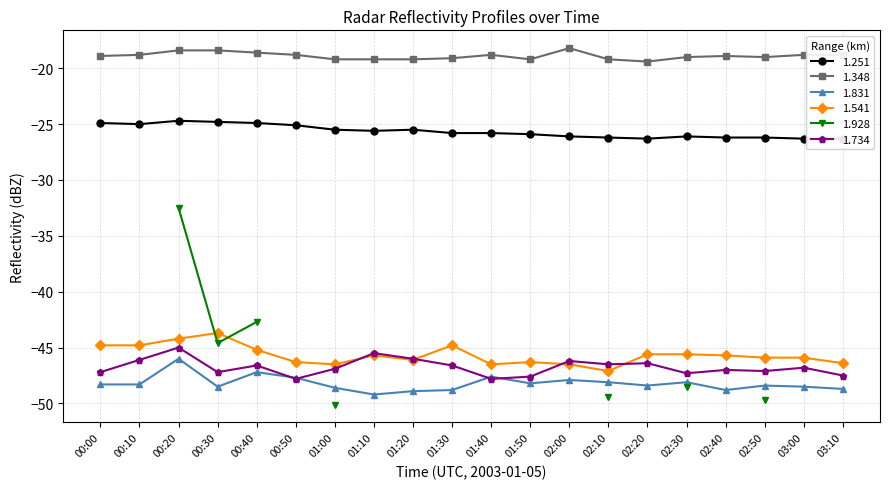

Is the value of 1.541 at 01:40 greater than the value of 1.348 at 00:00?

No